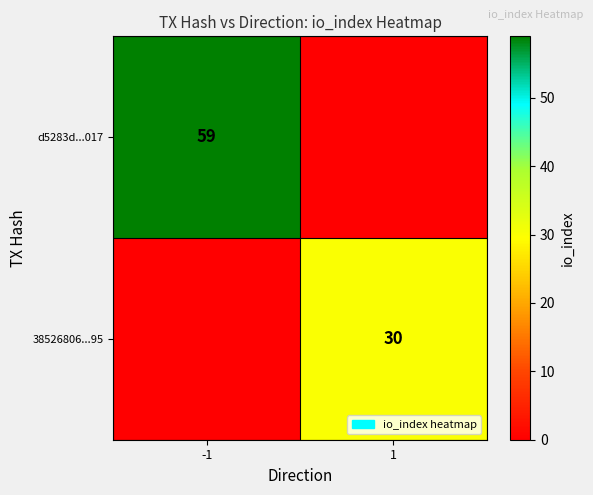

Is the value of 38526806...95 at 1 greater than the value of d5283d...017 at -1?

No